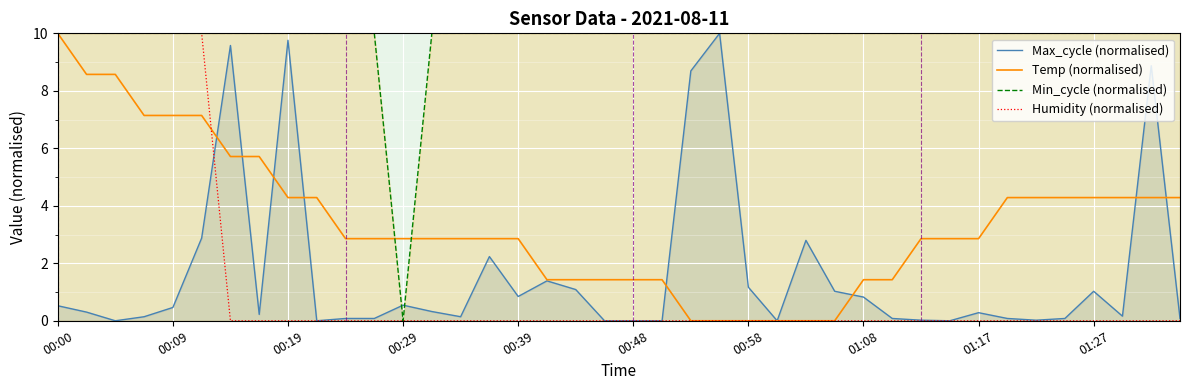

True or false: Temp (normalised) has a value of 2.0 at 01:27.

False